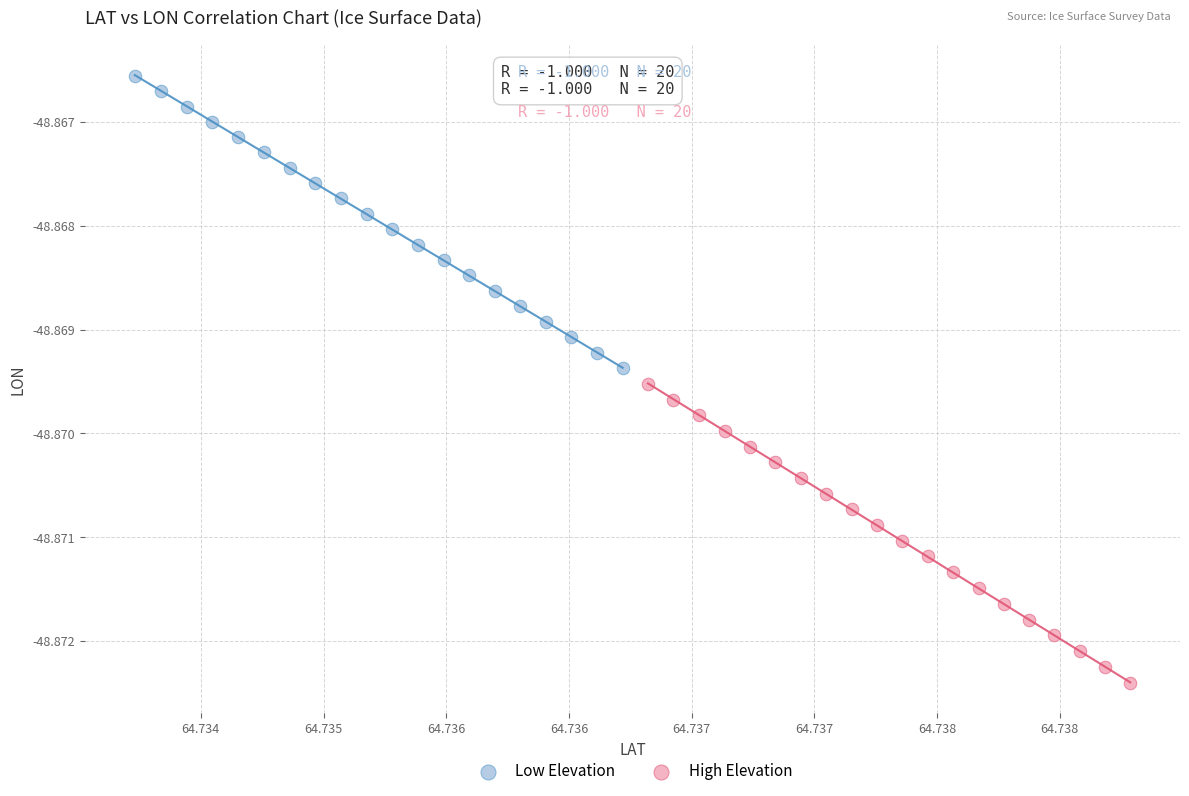

Which series contains the highest Y value?

Low Elevation